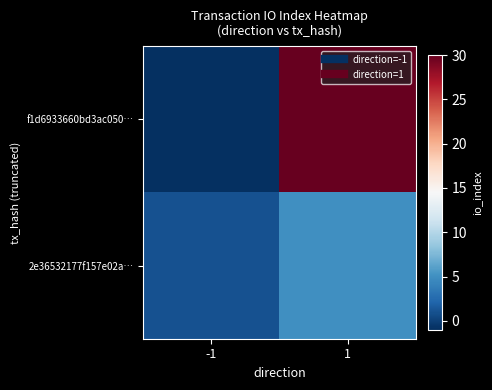

Which series has the largest total across all categories?

f1d6933660bd3ac050…